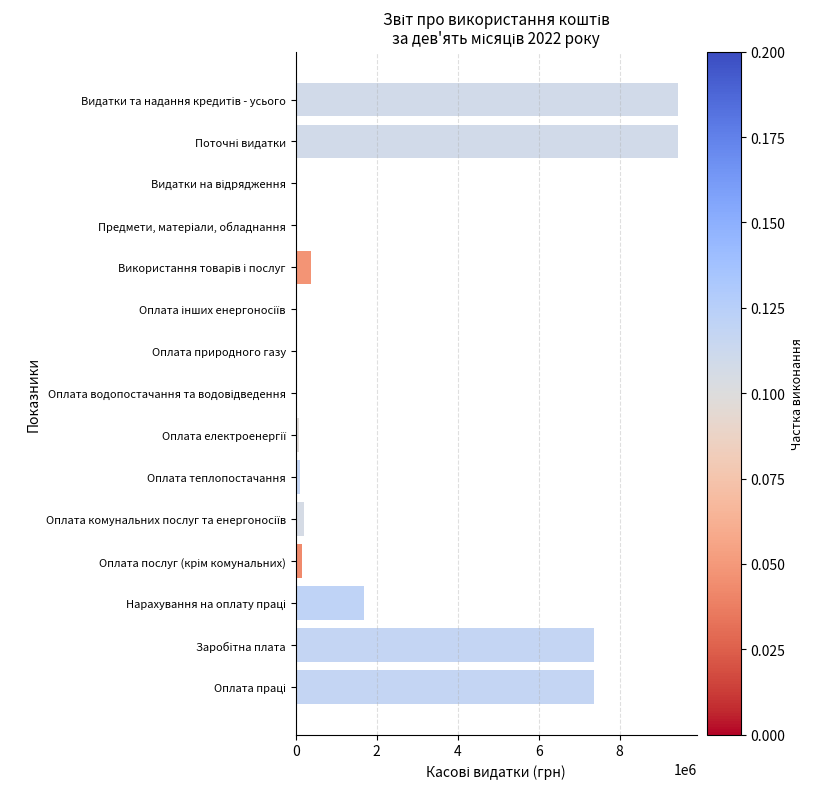

How many data points are above 164237?

8